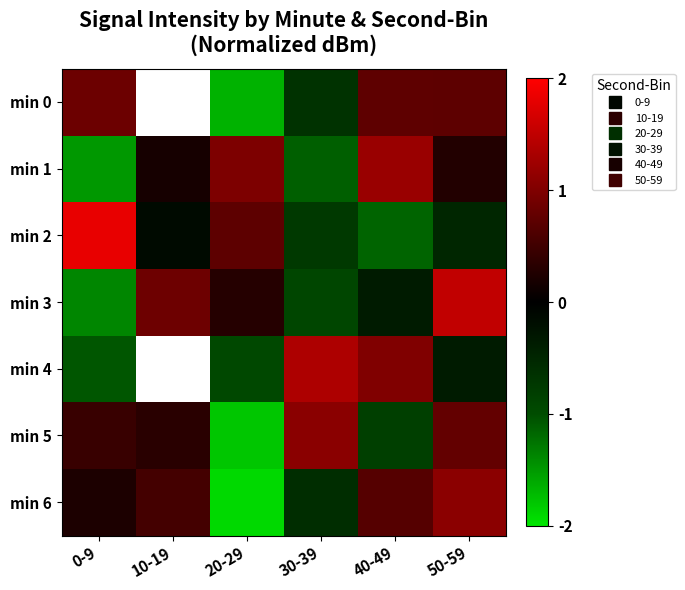

True or false: min 6 has a value of 0.7 at 40-49.

True